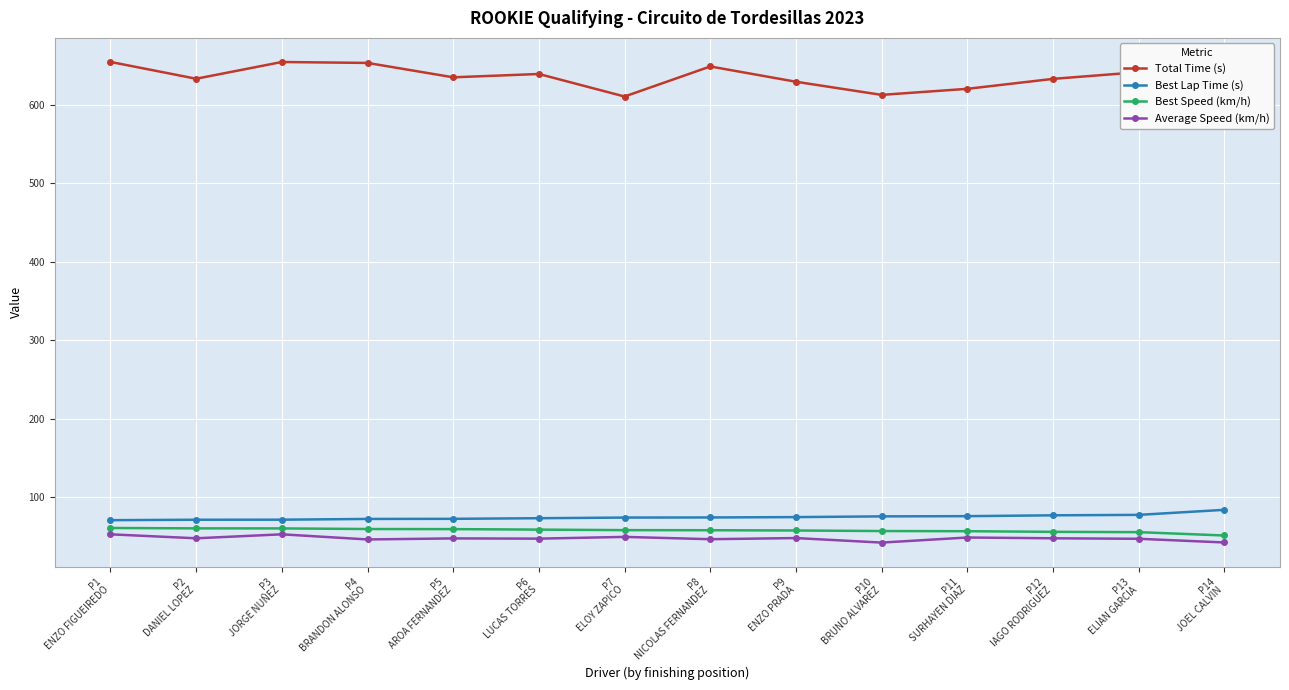

Reading left to right, transcribe all the data shown in this chart.

Total Time (s): P1
ENZO FIGUEIREDO=654.7	P2
DANIEL LOPEZ=633.3	P3
JORGE NUÑEZ=654.6	P4
BRANDON ALONSO=653.5	P5
AROA FERNANDEZ=635.1	P6
LUCAS TORRES=639.4	P7
ELOY ZAPICO=610.7	P8
NICOLAS FERNANDEZ=649.0	P9
ENZO PRADA=629.5	P10
BRUNO ALVAREZ=612.7	P11
SURHAYEN DIAZ=620.5	P12
IAGO RODRIGUEZ=633.1	P13
ELIAN GARCIA=641.7	P14
JOEL CALVIN=610.6
Best Lap Time (s): P1
ENZO FIGUEIREDO=71.0	P2
DANIEL LOPEZ=71.6	P3
JORGE NUÑEZ=71.7	P4
BRANDON ALONSO=72.6	P5
AROA FERNANDEZ=72.7	P6
LUCAS TORRES=73.5	P7
ELOY ZAPICO=74.4	P8
NICOLAS FERNANDEZ=74.5	P9
ENZO PRADA=74.9	P10
BRUNO ALVAREZ=75.9	P11
SURHAYEN DIAZ=76.1	P12
IAGO RODRIGUEZ=77.2	P13
ELIAN GARCIA=77.8	P14
JOEL CALVIN=84.2
Best Speed (km/h): P1
ENZO FIGUEIREDO=61.1	P2
DANIEL LOPEZ=60.6	P3
JORGE NUÑEZ=60.5	P4
BRANDON ALONSO=59.8	P5
AROA FERNANDEZ=59.6	P6
LUCAS TORRES=59.0	P7
ELOY ZAPICO=58.3	P8
NICOLAS FERNANDEZ=58.2	P9
ENZO PRADA=57.9	P10
BRUNO ALVAREZ=57.2	P11
SURHAYEN DIAZ=57.0	P12
IAGO RODRIGUEZ=56.2	P13
ELIAN GARCIA=55.8	P14
JOEL CALVIN=51.5
Average Speed (km/h): P1
ENZO FIGUEIREDO=53.0	P2
DANIEL LOPEZ=47.9	P3
JORGE NUÑEZ=53.0	P4
BRANDON ALONSO=46.5	P5
AROA FERNANDEZ=47.8	P6
LUCAS TORRES=47.5	P7
ELOY ZAPICO=49.7	P8
NICOLAS FERNANDEZ=46.8	P9
ENZO PRADA=48.2	P10
BRUNO ALVAREZ=42.5	P11
SURHAYEN DIAZ=48.9	P12
IAGO RODRIGUEZ=48.0	P13
ELIAN GARCIA=47.3	P14
JOEL CALVIN=42.6